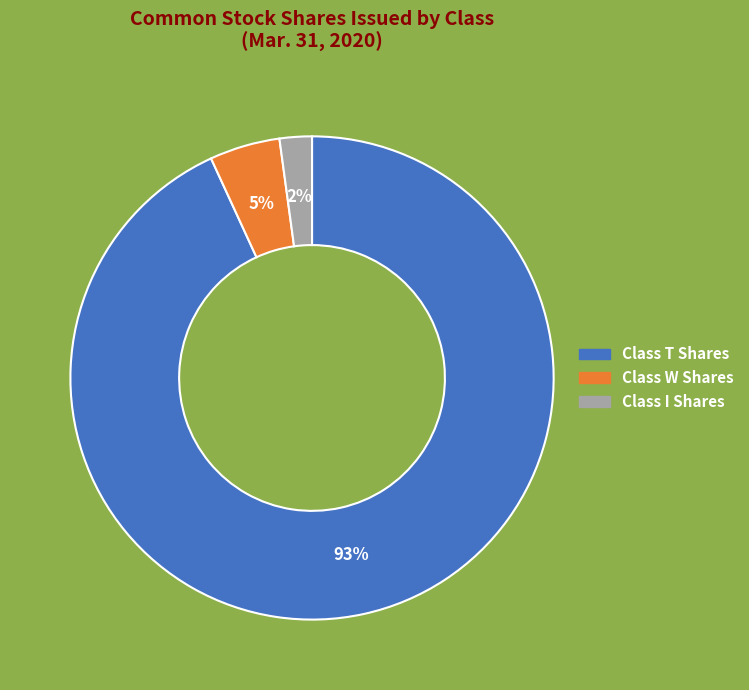

Does any single category account for the majority?

Yes